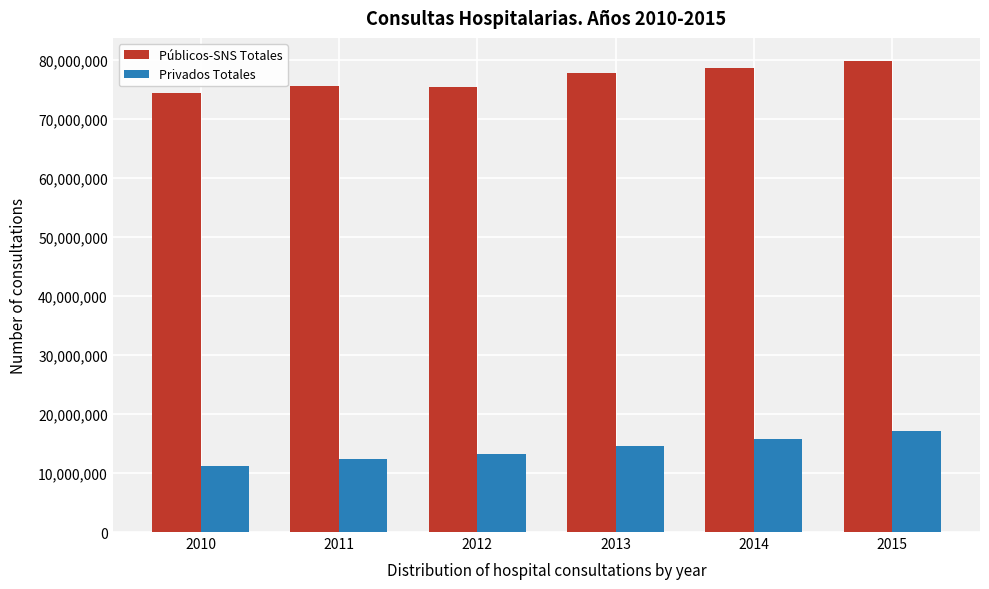

What is the total value across all series at 2012?

88636508